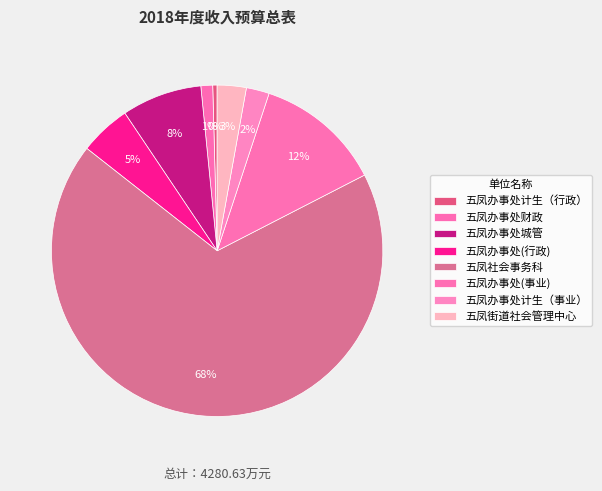

How many slices are in this pie chart?

8